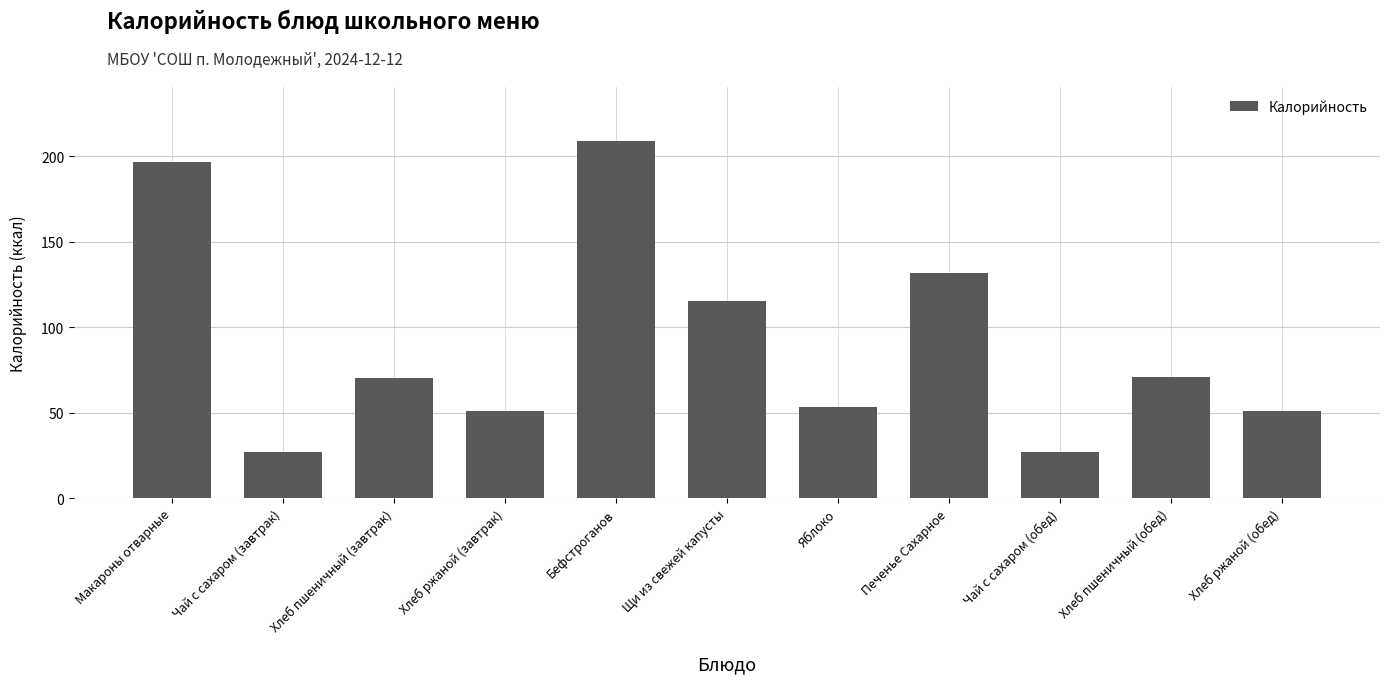

What is the label of the 1st bar from the right?

Хлеб ржаной (обед)